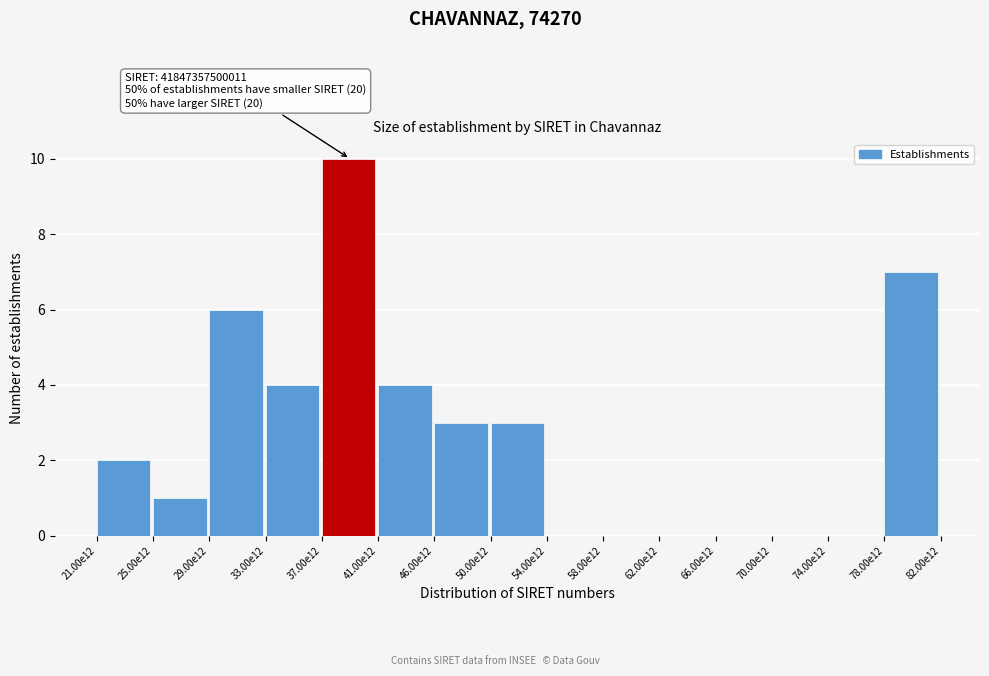

Reading left to right, list all the values displayed in this chart.

21.00e12=2	25.00e12=1	29.00e12=6	33.00e12=4	37.00e12=10	41.00e12=4	46.00e12=3	50.00e12=3	54.00e12=0	58.00e12=0	62.00e12=0	66.00e12=0	70.00e12=0	74.00e12=0	78.00e12=7